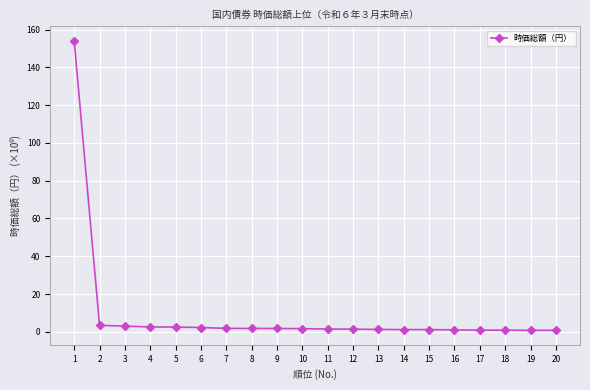

What is the average value?

9.3